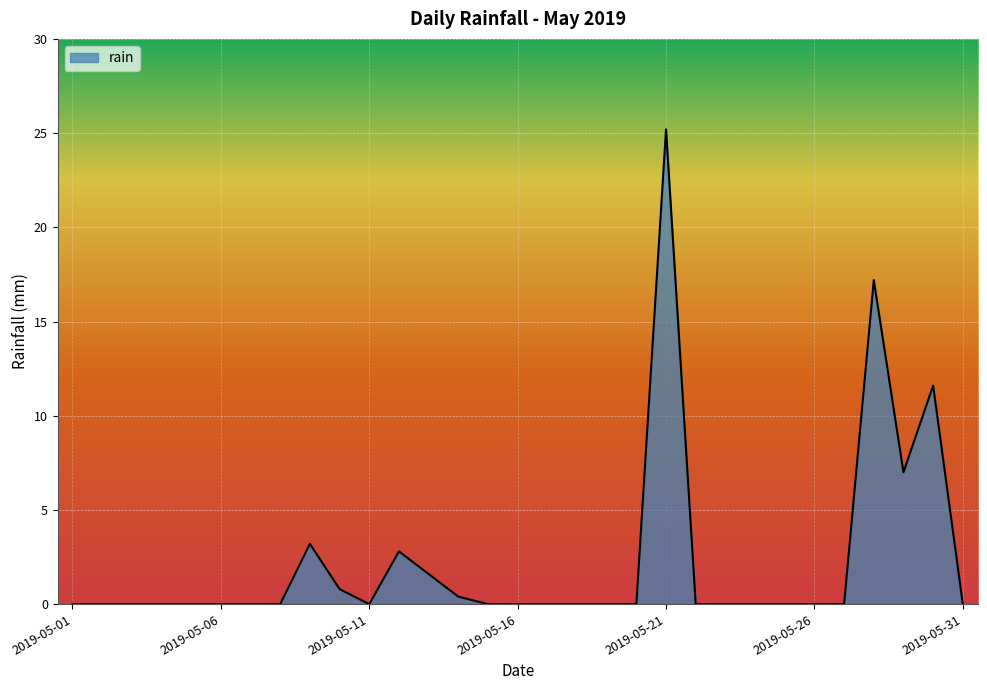

Count the number of data series in this chart.

1